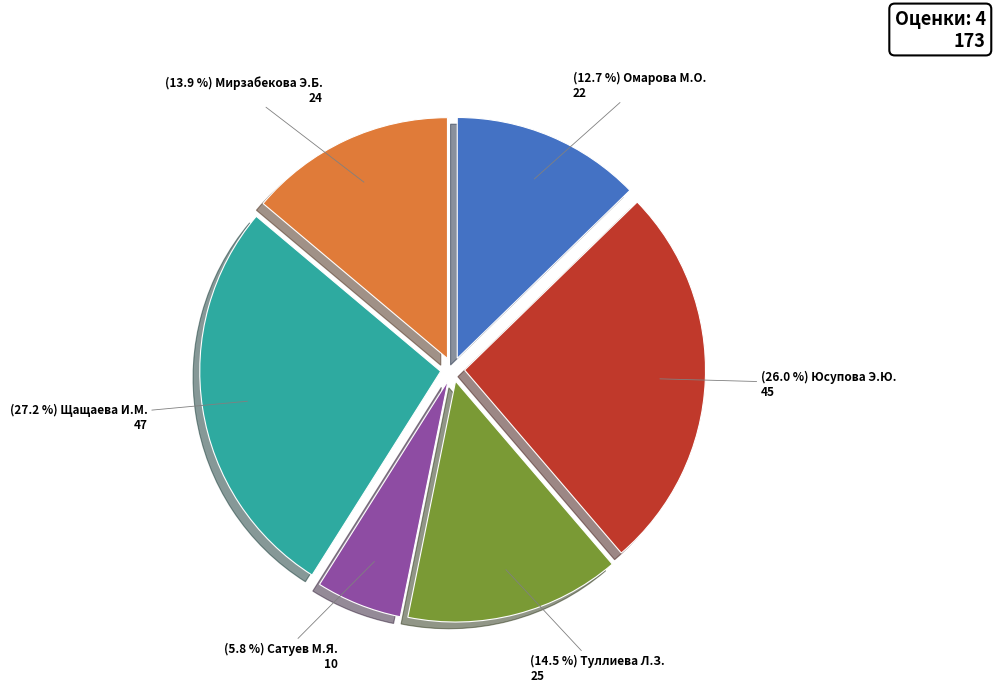

Does any single category account for the majority?

No